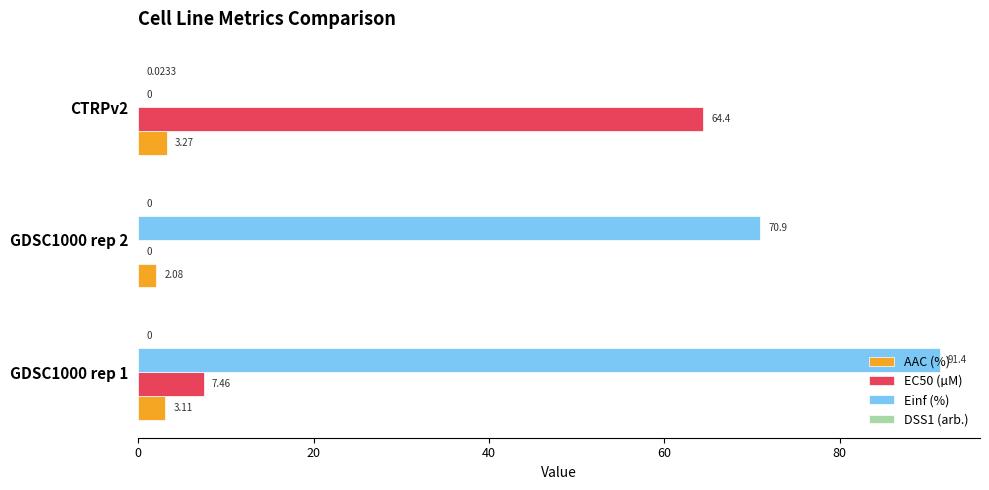

Which series changed the most between GDSC1000 rep 2 and CTRPv2?

Einf (%)